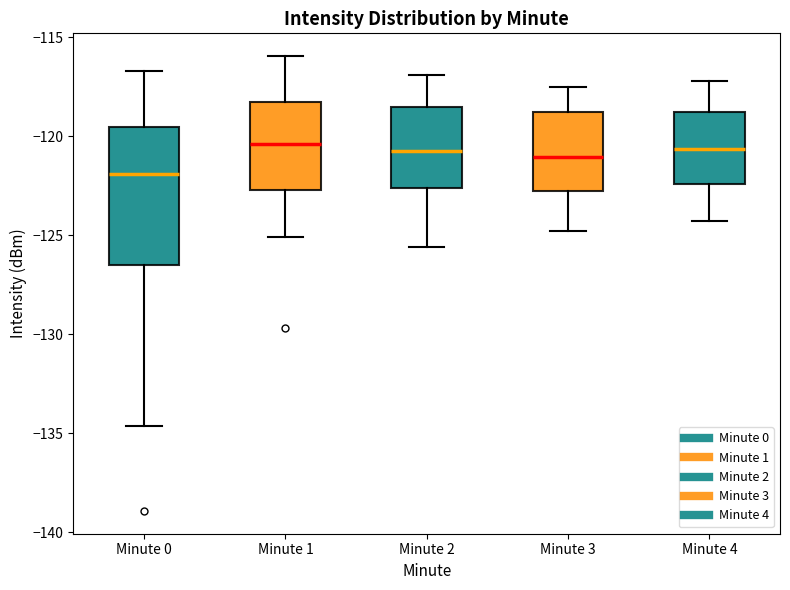

Which box's median line is the lowest?

Minute 0